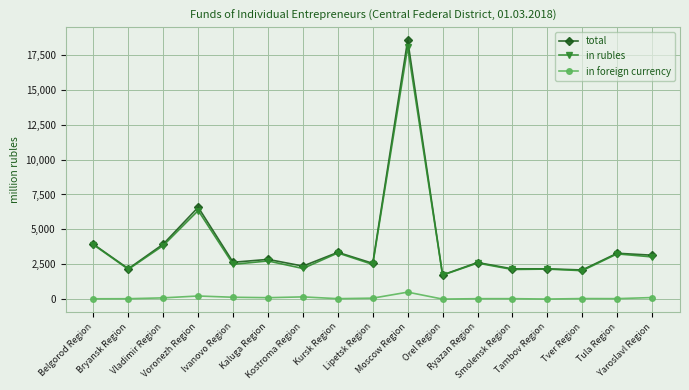

What is the greatest value displayed?

18545